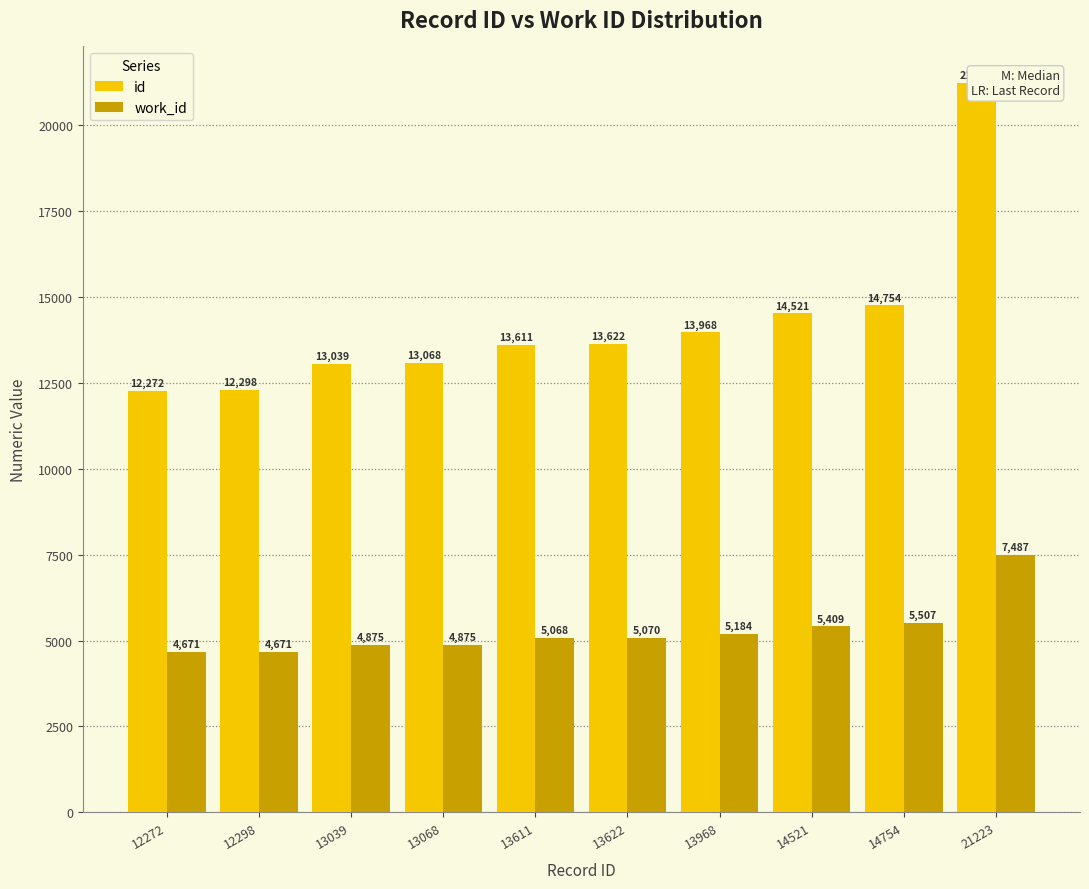

Reading right to left, extract all data points from this chart.

id: 21223=21223	14754=14754	14521=14521	13968=13968	13622=13622	13611=13611	13068=13068	13039=13039	12298=12298	12272=12272
work_id: 21223=7487	14754=5507	14521=5409	13968=5184	13622=5070	13611=5068	13068=4875	13039=4875	12298=4671	12272=4671